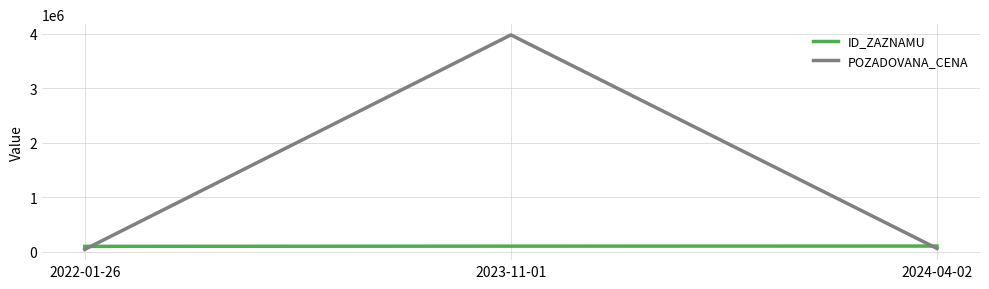

List the series in order of their peak value, highest first.

POZADOVANA_CENA, ID_ZAZNAMU